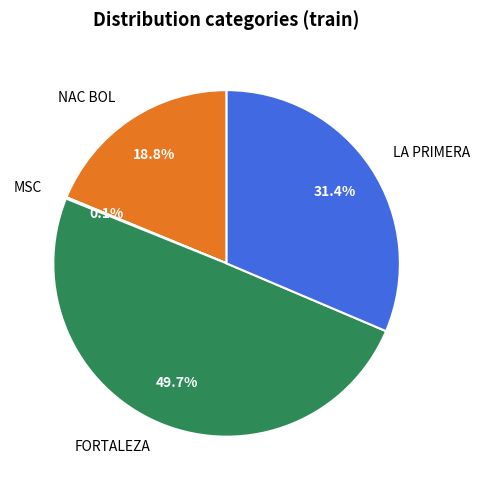

Combined, what portion of the pie is FORTALEZA and LA PRIMERA?

81.1%